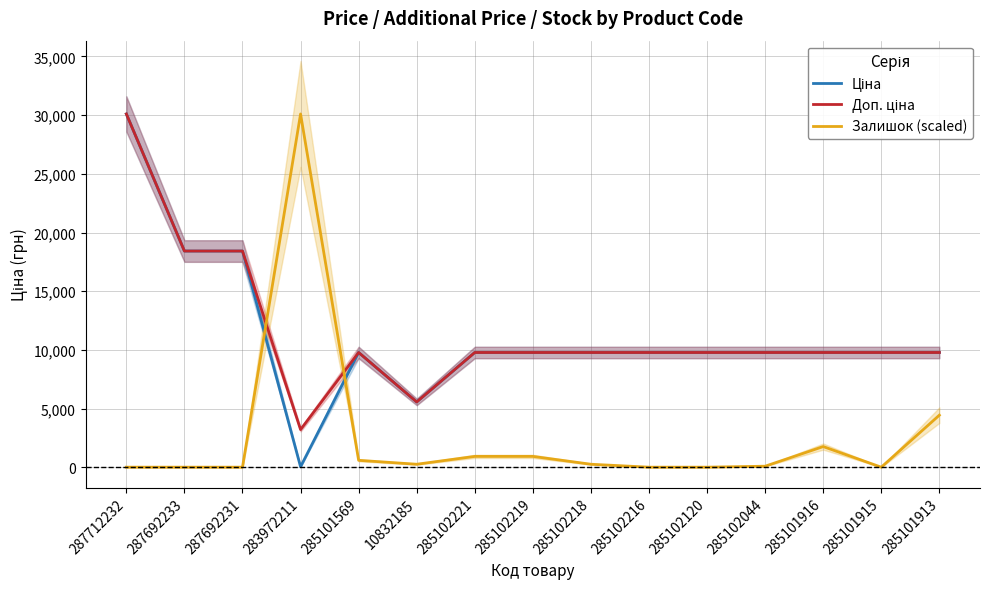

Count the number of data series in this chart.

3